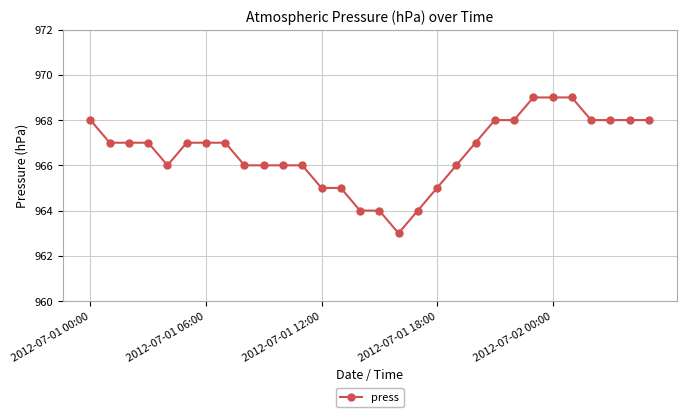

What is the difference between the maximum and minimum values?

6